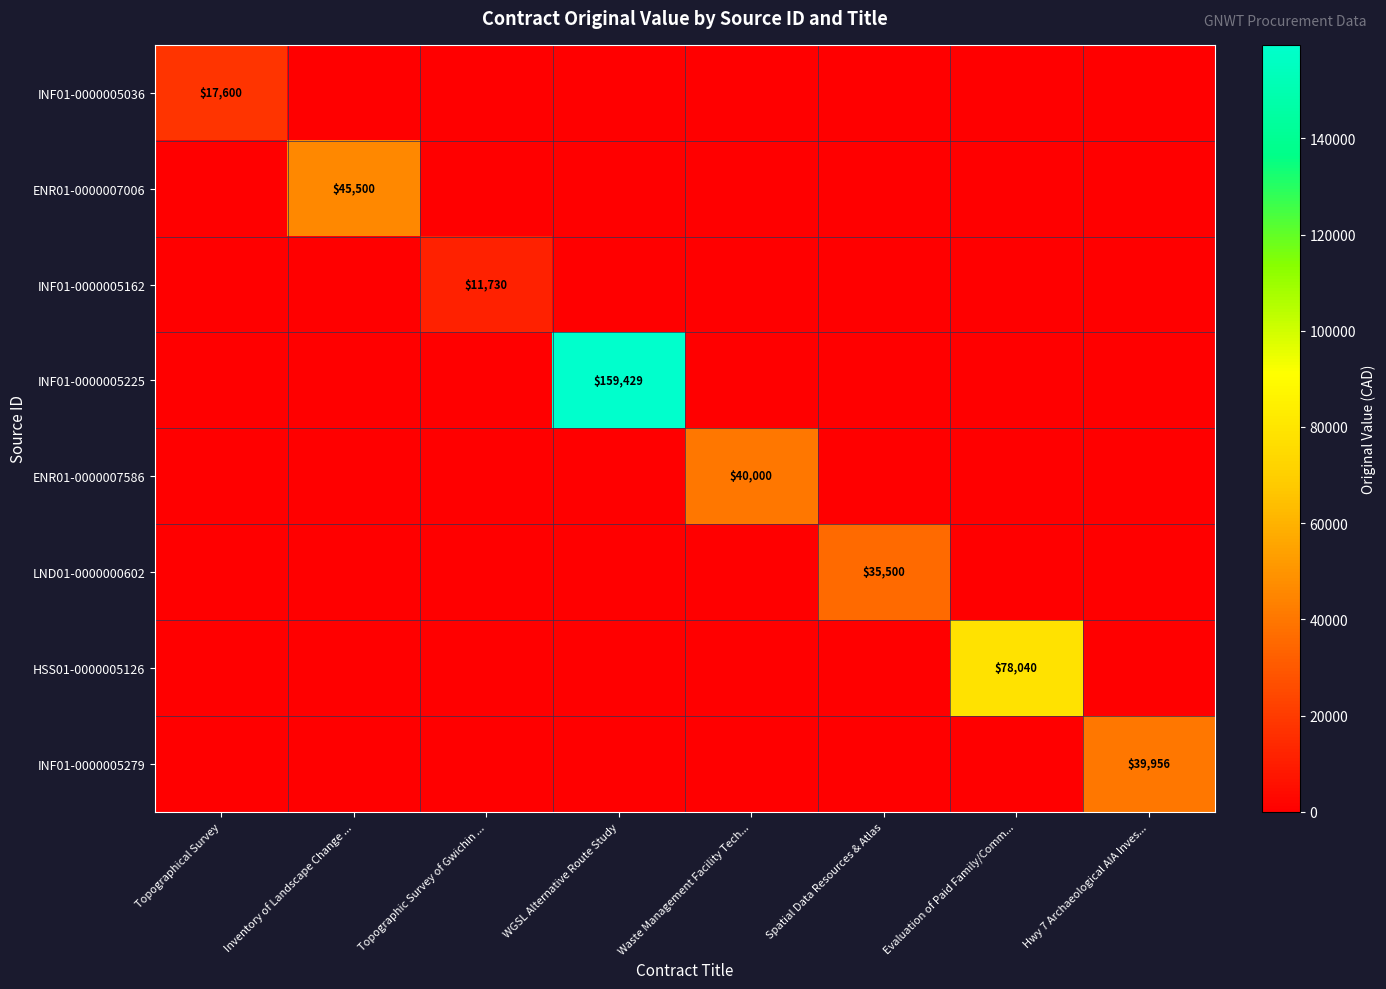

The INF01-0000005225 series shows 159429 at WGSL Alternative Route Study. True or false?

True